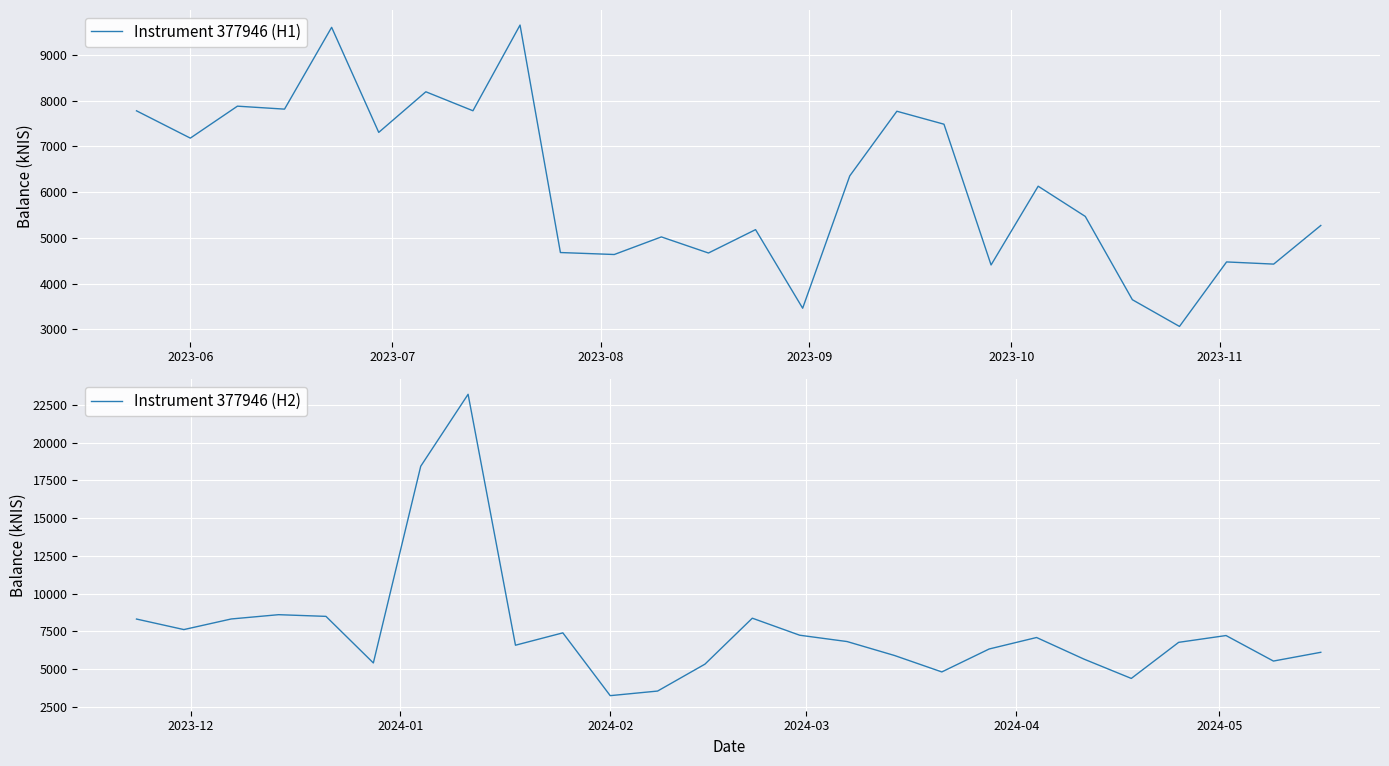

In Instrument 377946 (H1), how many points are higher than both neighbors (excluding endpoints)?

9